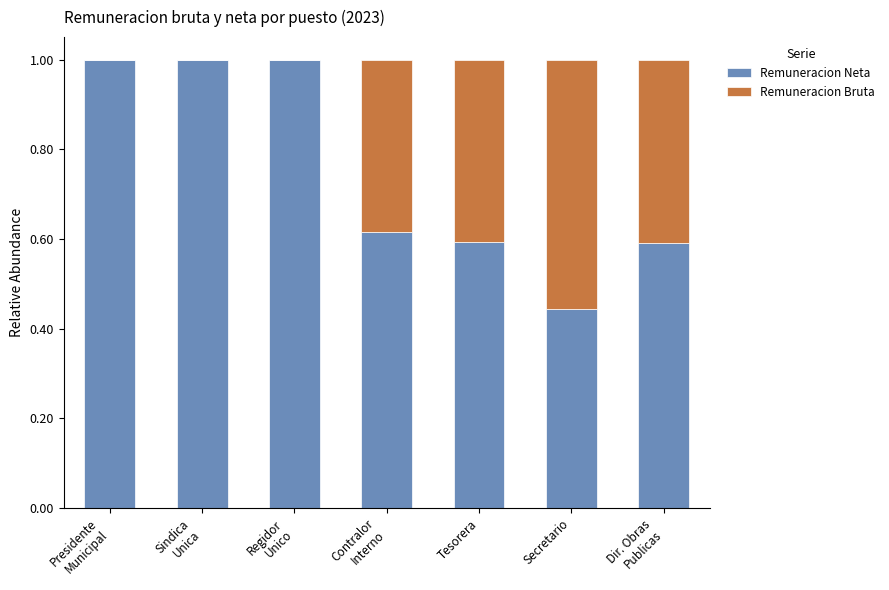

What is the maximum value for Remuneracion Neta?

1.0